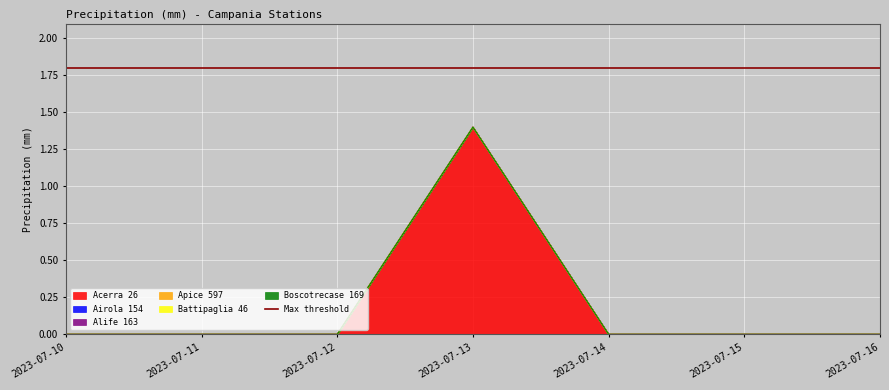

Rank the categories by Airola 154 value from highest to lowest.

2023-07-10, 2023-07-11, 2023-07-12, 2023-07-13, 2023-07-14, 2023-07-15, 2023-07-16